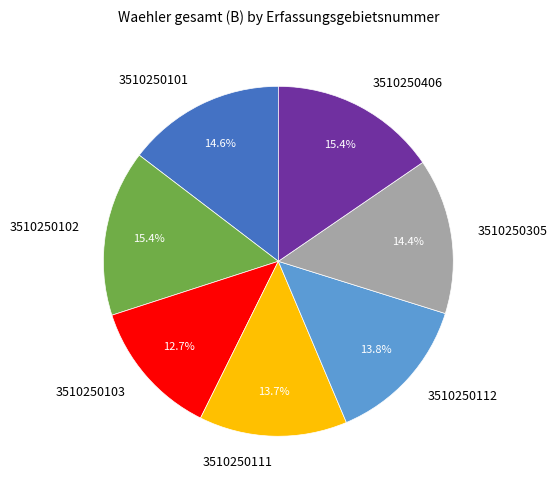

Is it true that 3510250101 is 15% of the pie?

True